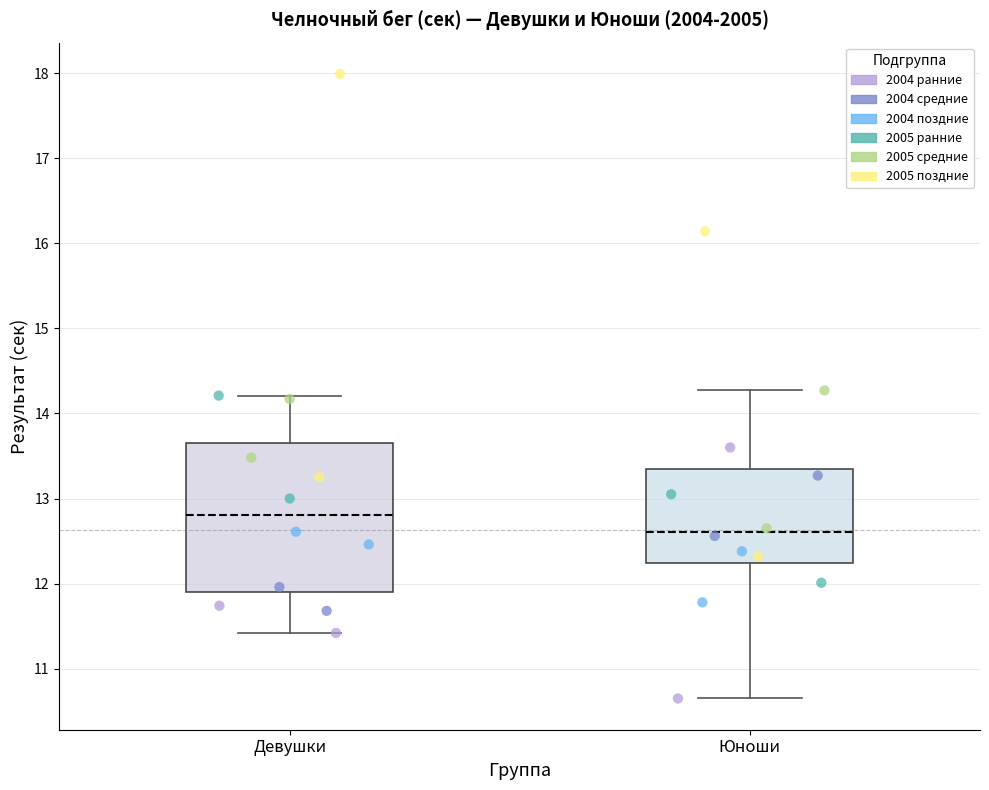

Comparing the boxes themselves (not the whiskers), which one is the tallest?

Девушки